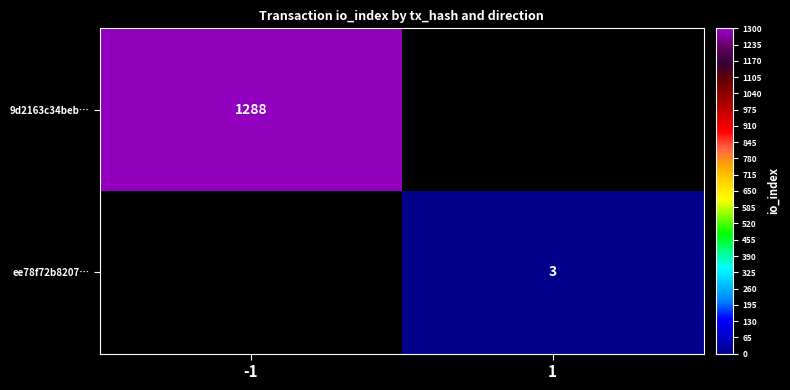

Is it true that ee78f72b8207… equals 4 at 1?

False